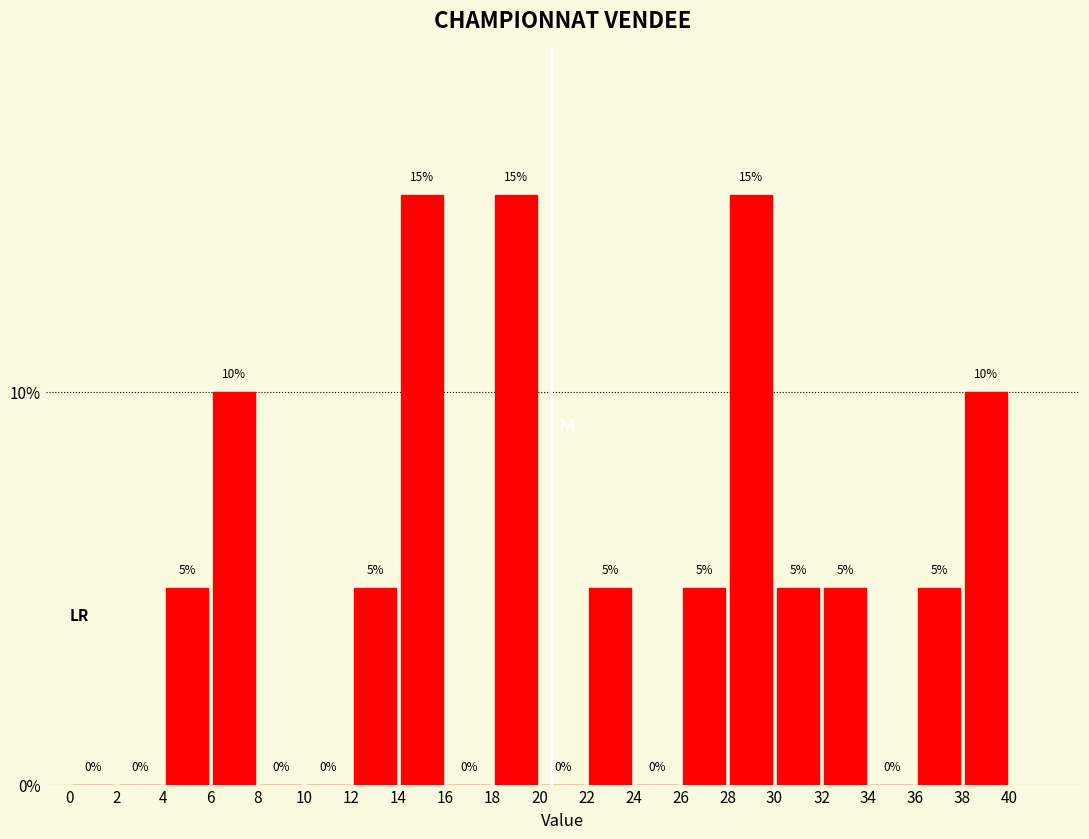

Reading left to right, transcribe this chart: for each bar, give the range it covers on the x-axis and its height.

0 to 2: 0
2 to 4: 0
4 to 6: 5
6 to 8: 10
8 to 10: 0
10 to 12: 0
12 to 14: 5
14 to 16: 15
16 to 18: 0
18 to 20: 15
20 to 22: 0
22 to 24: 5
24 to 26: 0
26 to 28: 5
28 to 30: 15
30 to 32: 5
32 to 34: 5
34 to 36: 0
36 to 38: 5
38 to 40: 10